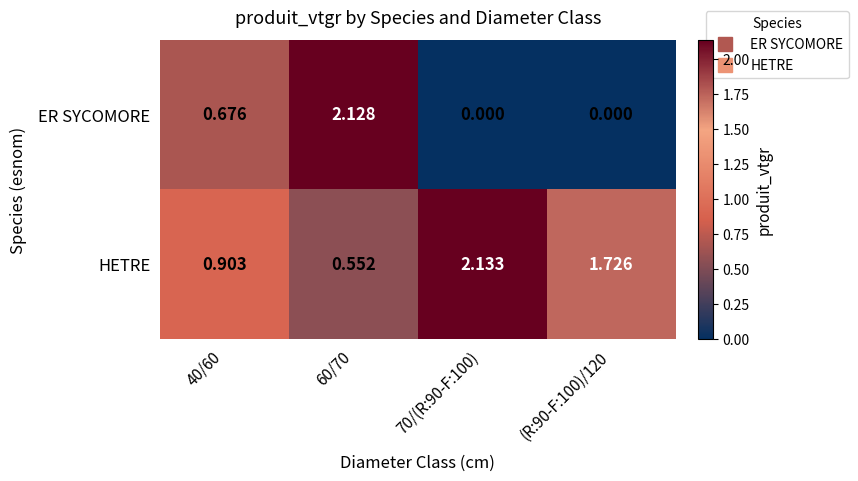

How many series are shown in this chart?

2